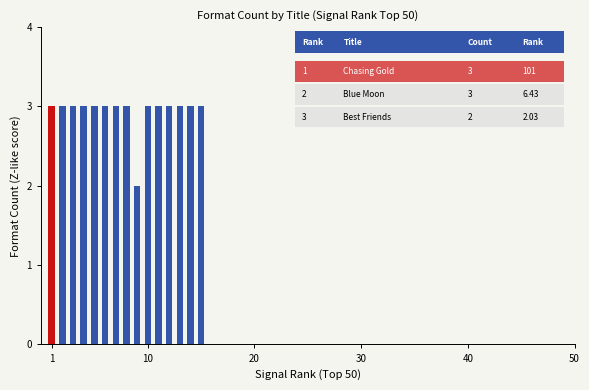

What is the greatest value displayed?

3